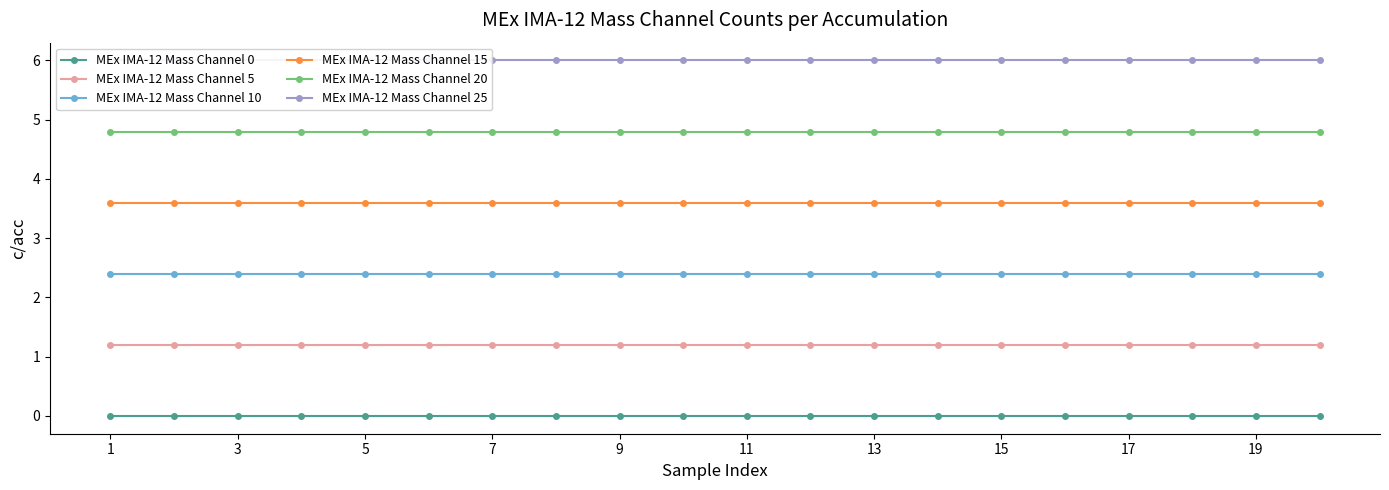

Which series has the widest spread of values?

MEx IMA-12 Mass Channel 0